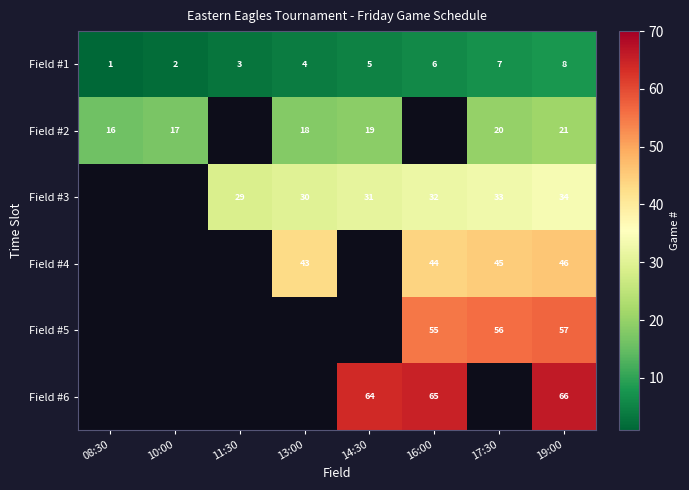

How many series are shown in this chart?

6